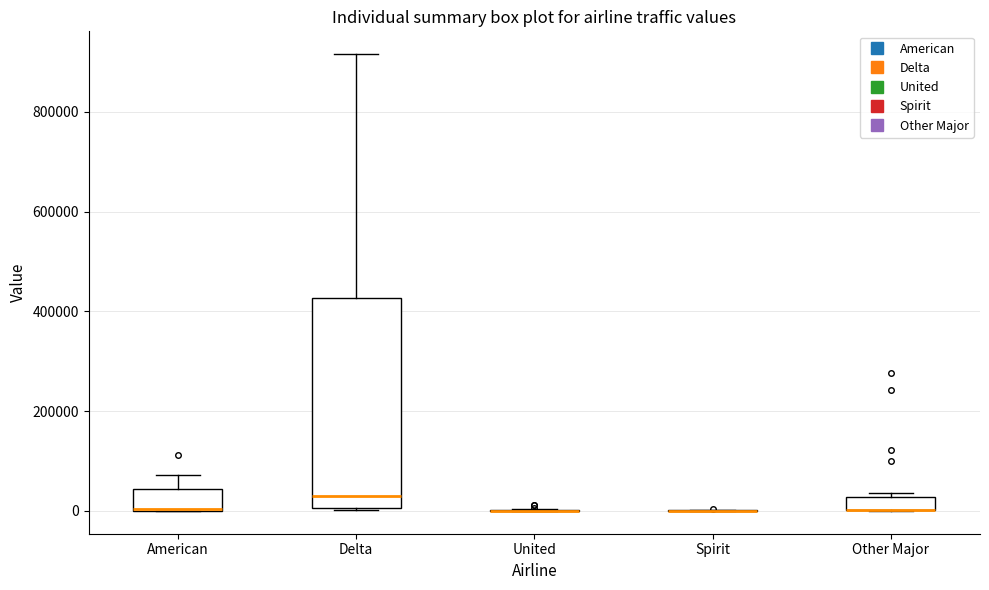

Comparing the boxes themselves (not the whiskers), which one is the tallest?

Delta